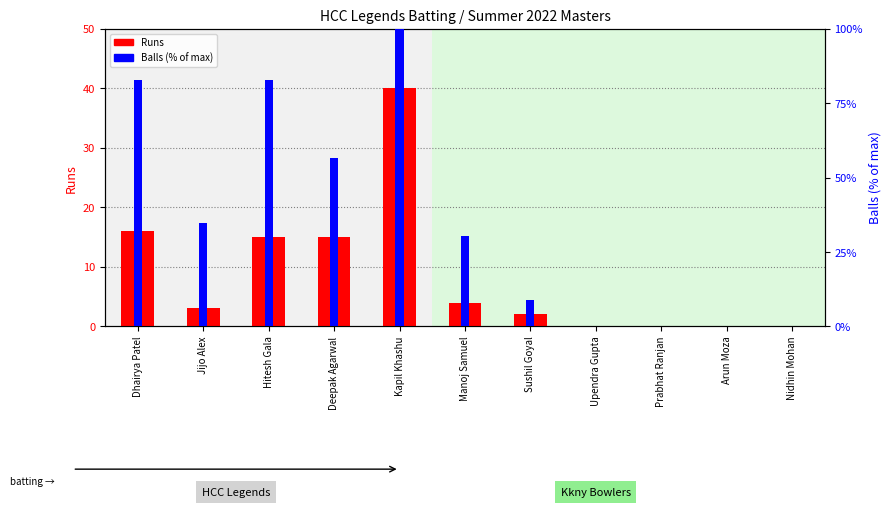

What is the spread (max minus min) of values at Kapil Khashu?

60.0